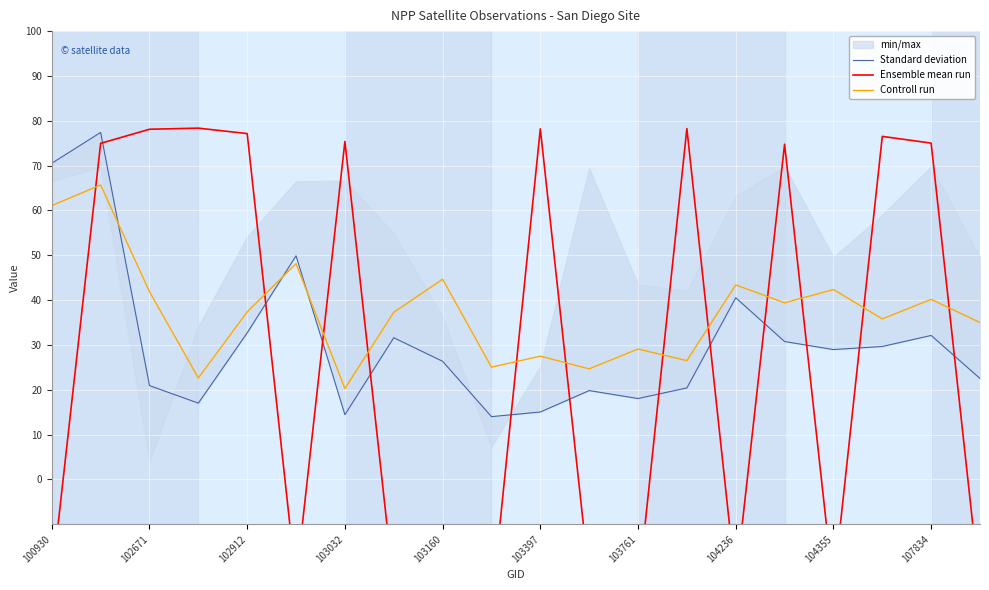

The value of Controll run at 100930 is 61.1. True or false?

True